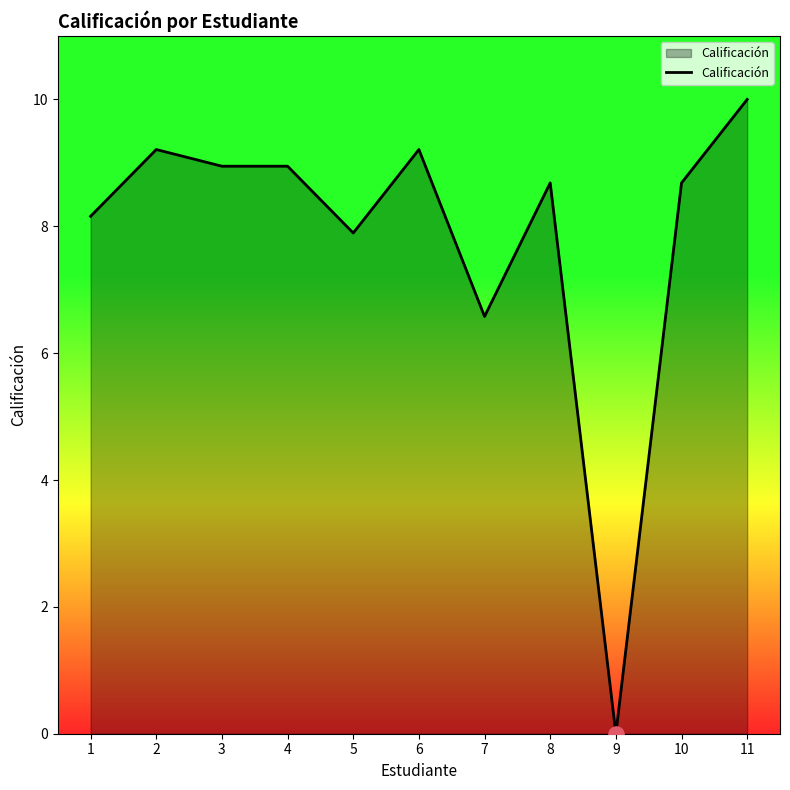

Approximately how many times larger is the value at 11 compared to 6?

1.1